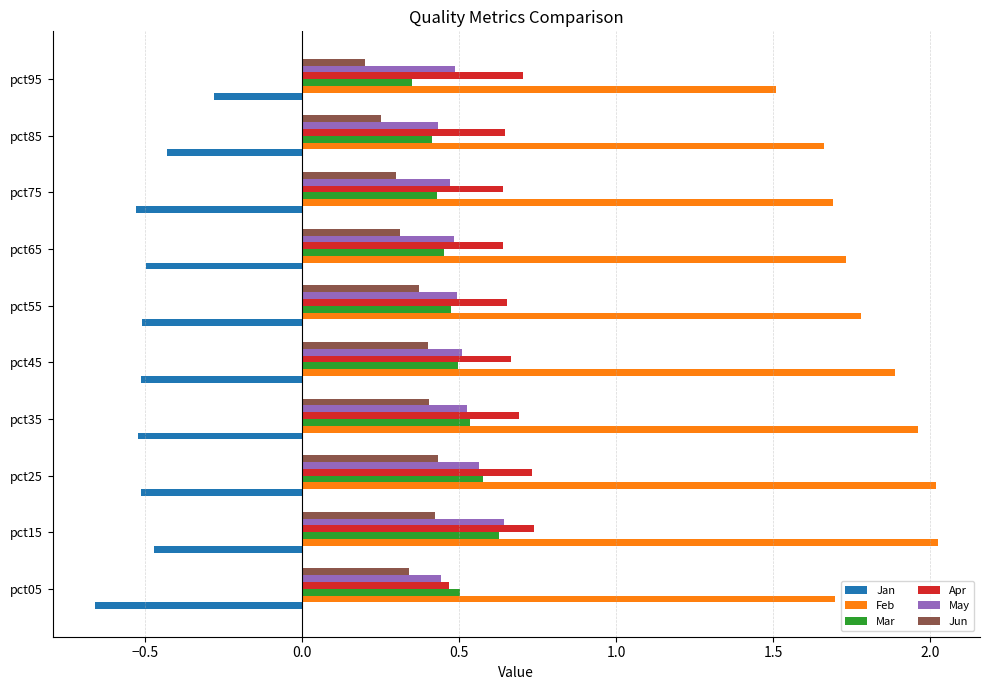

Which series has the largest total across all categories?

Feb